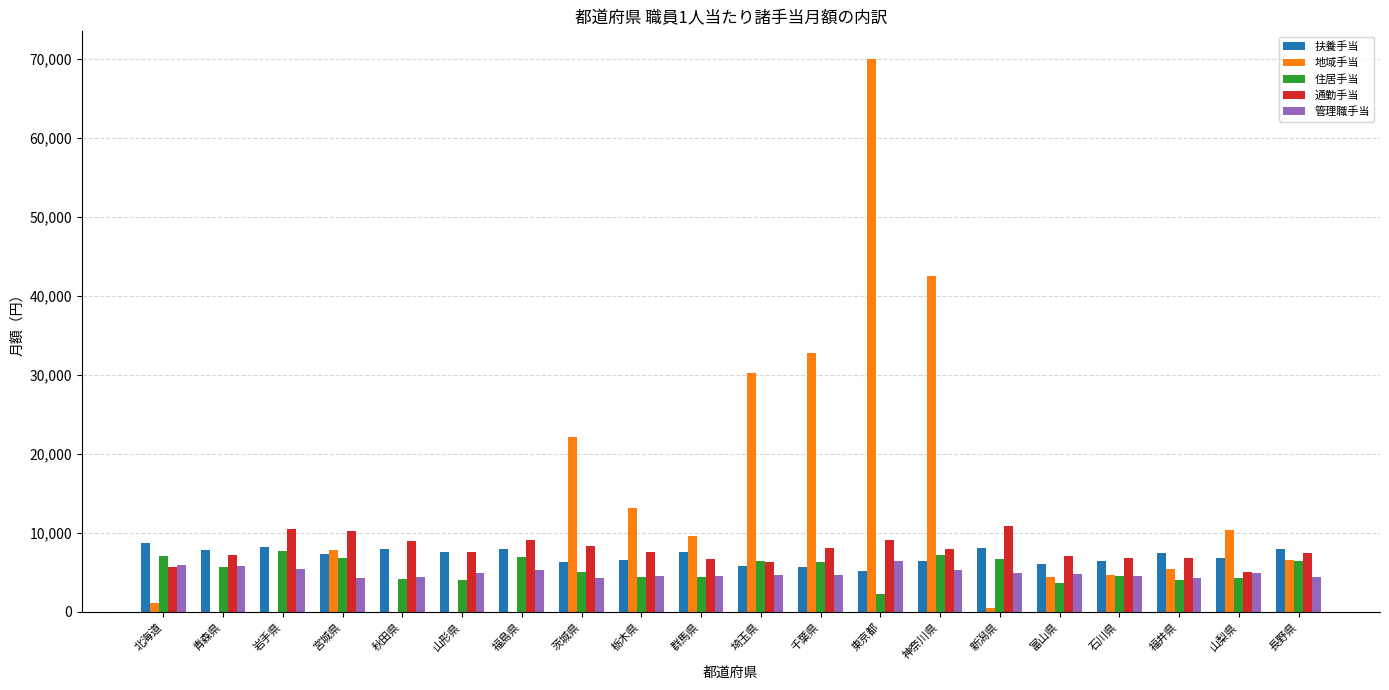

At which category is the sum across all series the highest?

東京都